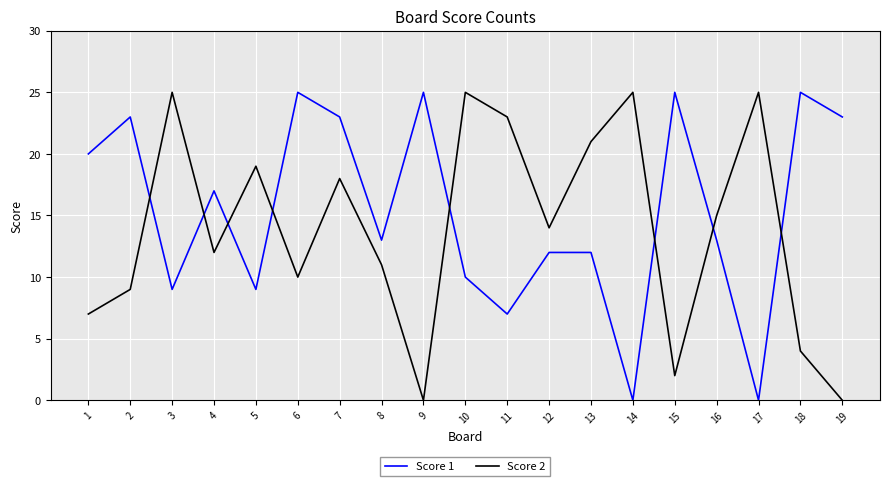

Reading right to left, extract all data points from this chart.

Score 1: 23	25	0	13	25	0	12	12	7	10	25	13	23	25	9	17	9	23	20
Score 2: 0	4	25	15	2	25	21	14	23	25	0	11	18	10	19	12	25	9	7